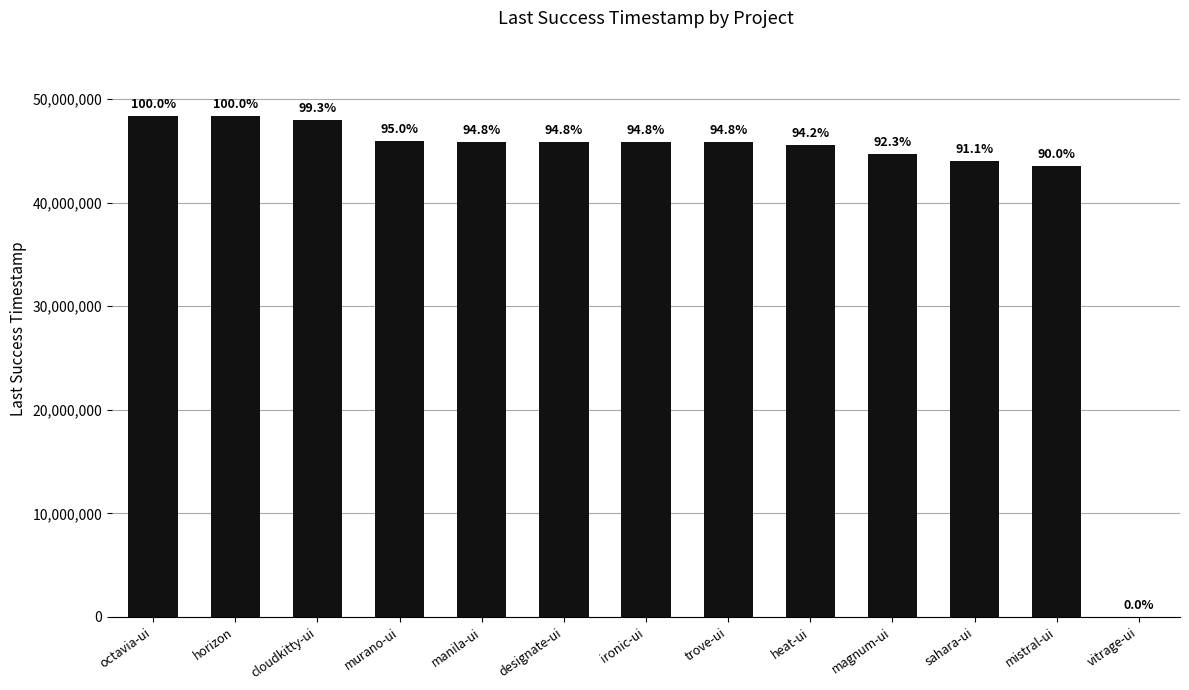

Rank the categories by value from highest to lowest.

octavia-ui, horizon, cloudkitty-ui, murano-ui, manila-ui, designate-ui, ironic-ui, trove-ui, heat-ui, magnum-ui, sahara-ui, mistral-ui, vitrage-ui